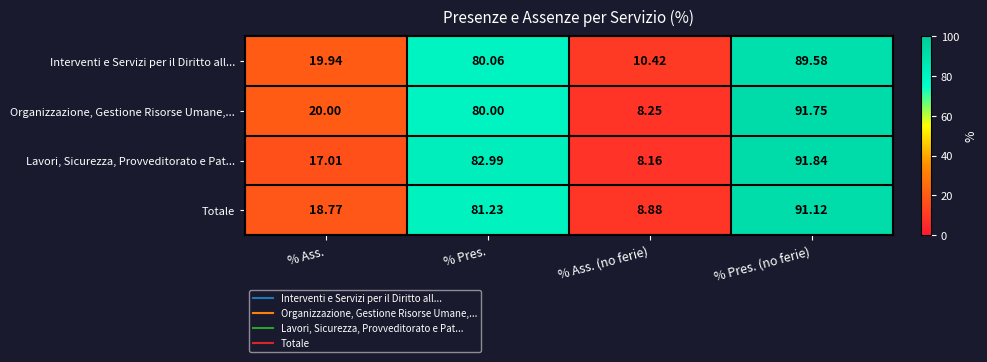

At which category is the sum across all series the highest?

% Pres. (no ferie)